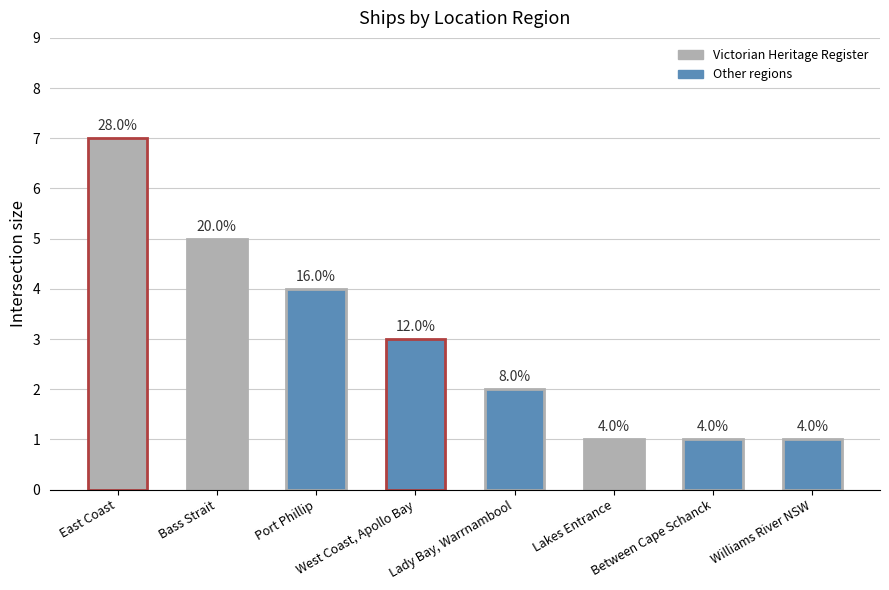

How many bars are there in total?

8